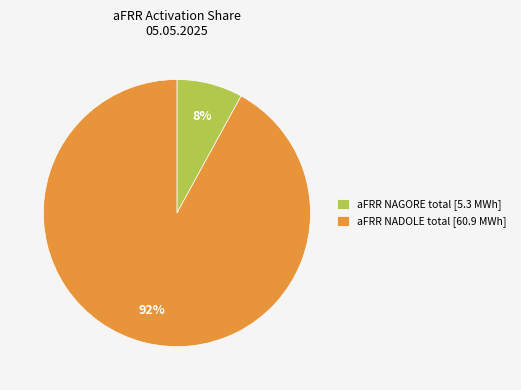

Which has a higher value, aFRR NADOLE total [60.9 MWh] or aFRR NAGORE total [5.3 MWh]?

aFRR NADOLE total [60.9 MWh]